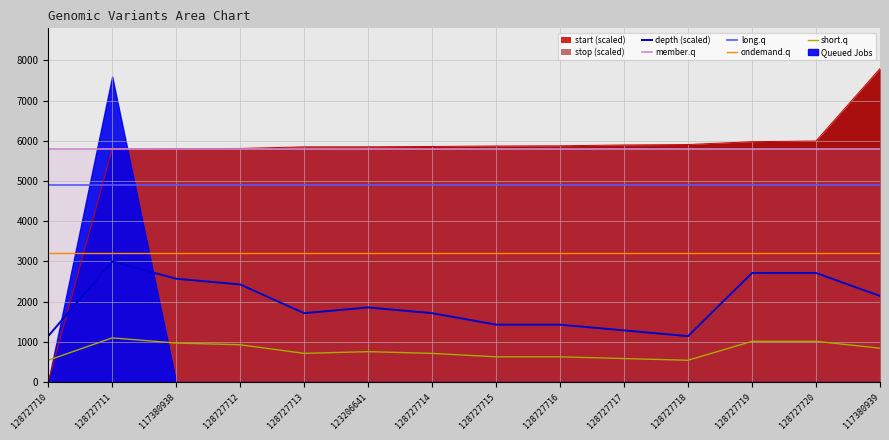

Is it true that short.q equals 542.9 at 128727710?

True